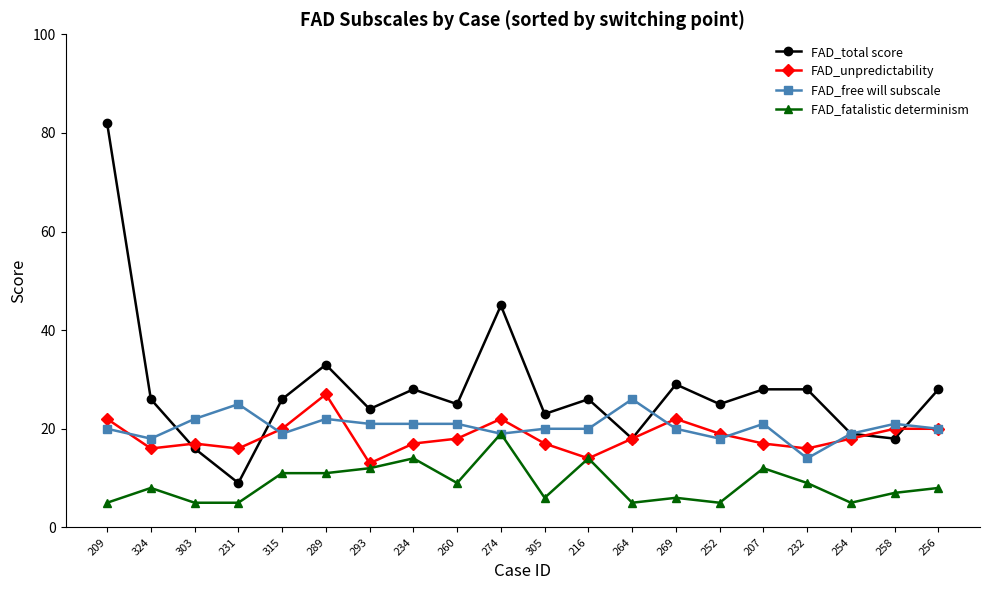

Reading left to right, extract all data points from this chart.

FAD_total score: 209=82	324=26	303=16	231=9	315=26	289=33	293=24	234=28	260=25	274=45	305=23	216=26	264=18	269=29	252=25	207=28	232=28	254=19	258=18	256=28
FAD_unpredictability: 209=22	324=16	303=17	231=16	315=20	289=27	293=13	234=17	260=18	274=22	305=17	216=14	264=18	269=22	252=19	207=17	232=16	254=18	258=20	256=20
FAD_free will subscale: 209=20	324=18	303=22	231=25	315=19	289=22	293=21	234=21	260=21	274=19	305=20	216=20	264=26	269=20	252=18	207=21	232=14	254=19	258=21	256=20
FAD_fatalistic determinism: 209=5	324=8	303=5	231=5	315=11	289=11	293=12	234=14	260=9	274=19	305=6	216=14	264=5	269=6	252=5	207=12	232=9	254=5	258=7	256=8